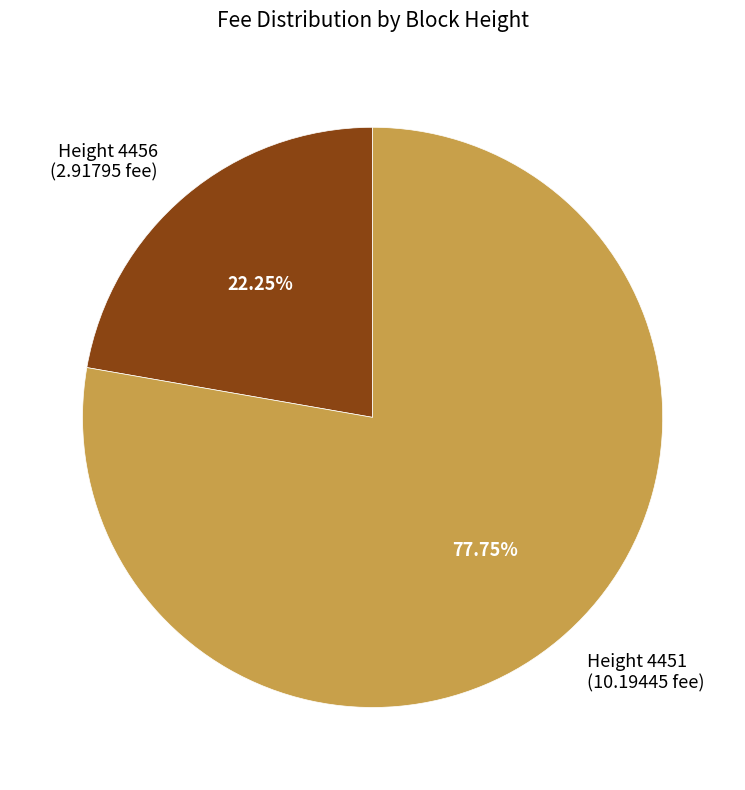

Which category accounts for the majority?

Height 4451 (10.19445 fee)